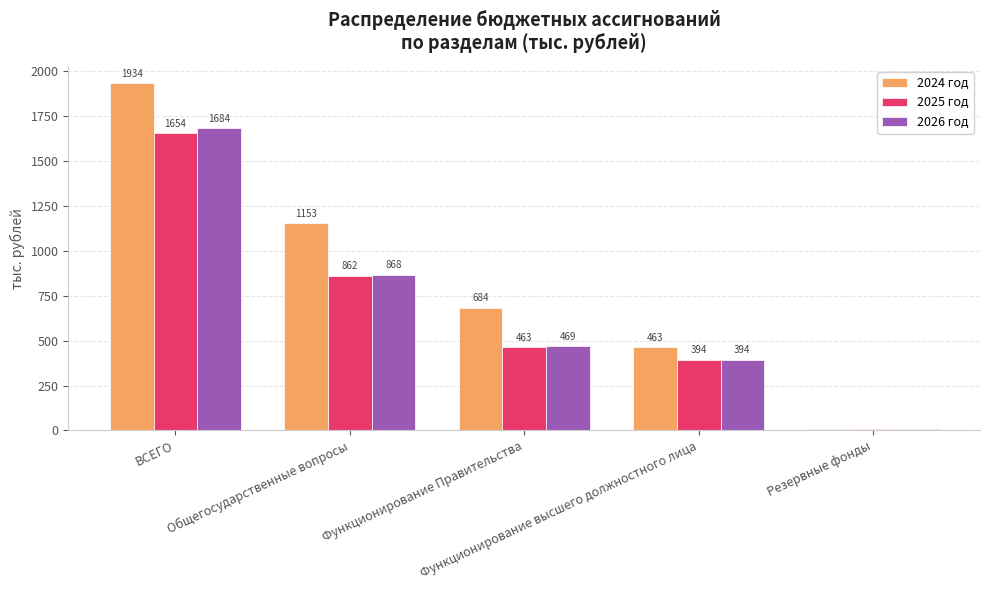

What is the greatest value displayed?

1933.7